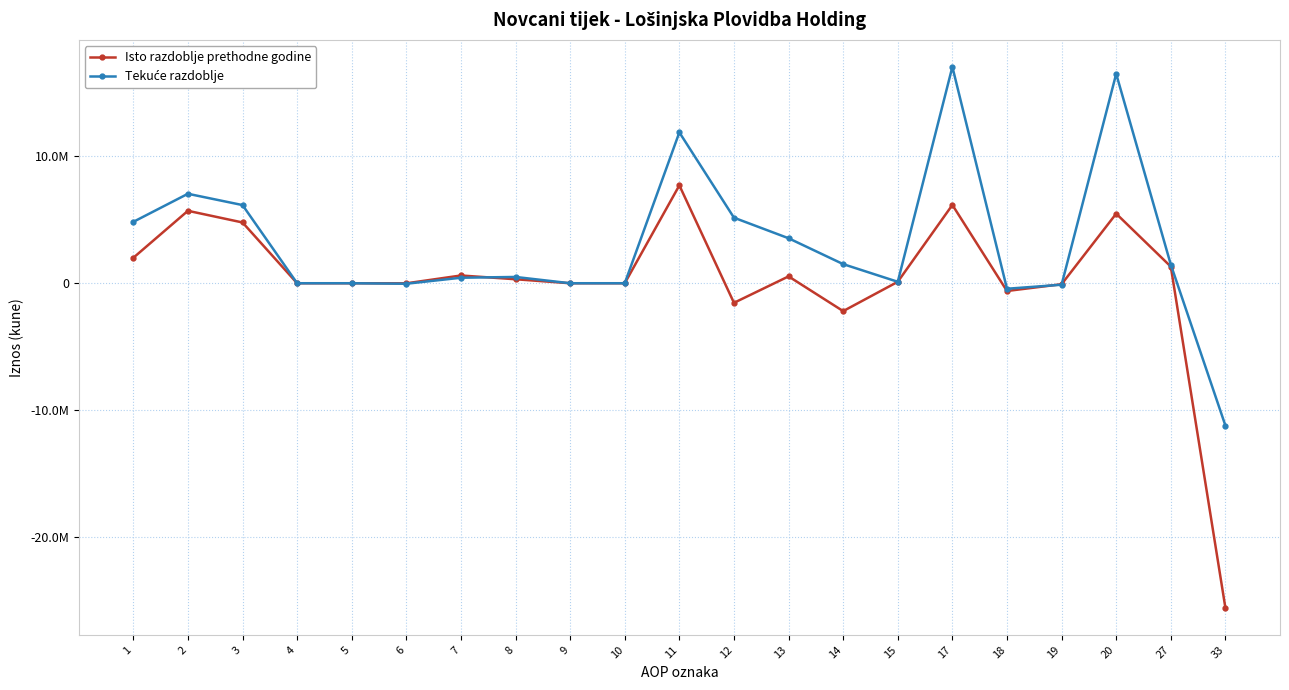

What is the value of the Isto razdoblje prethodne godine point at the 14th from the left?

-2198980